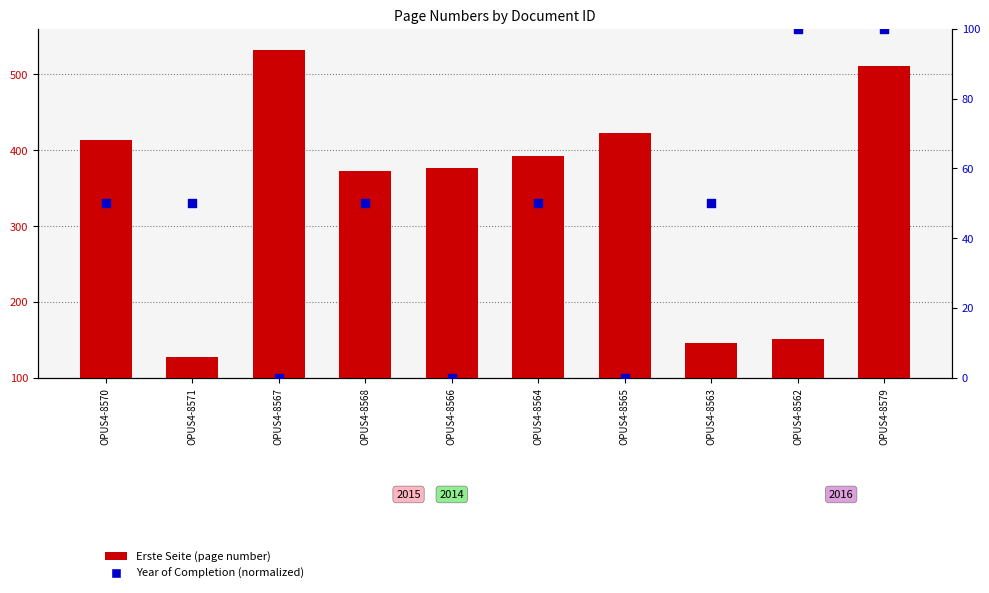

At how many categories does at least one series exceed 271?

7